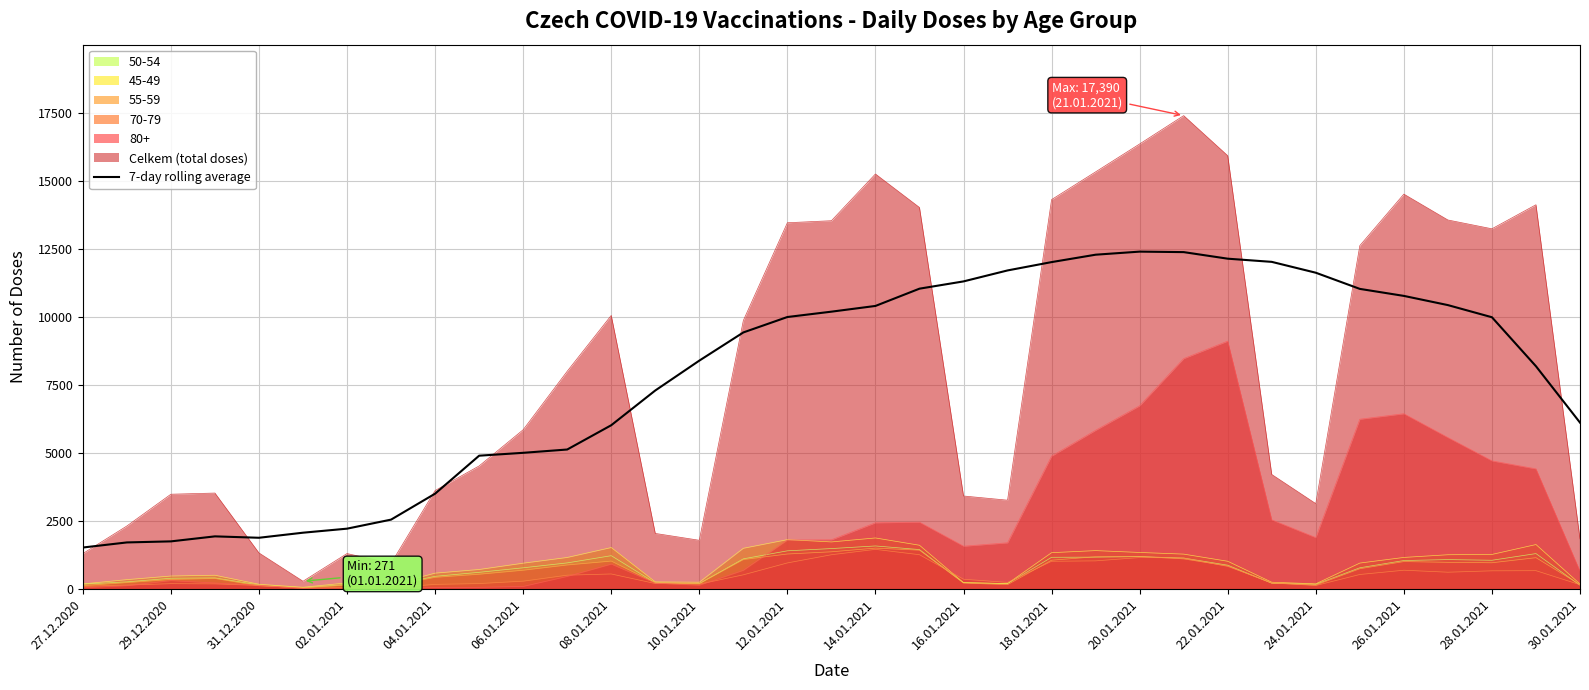

What is the difference between the maximum and minimum values?

10879.1